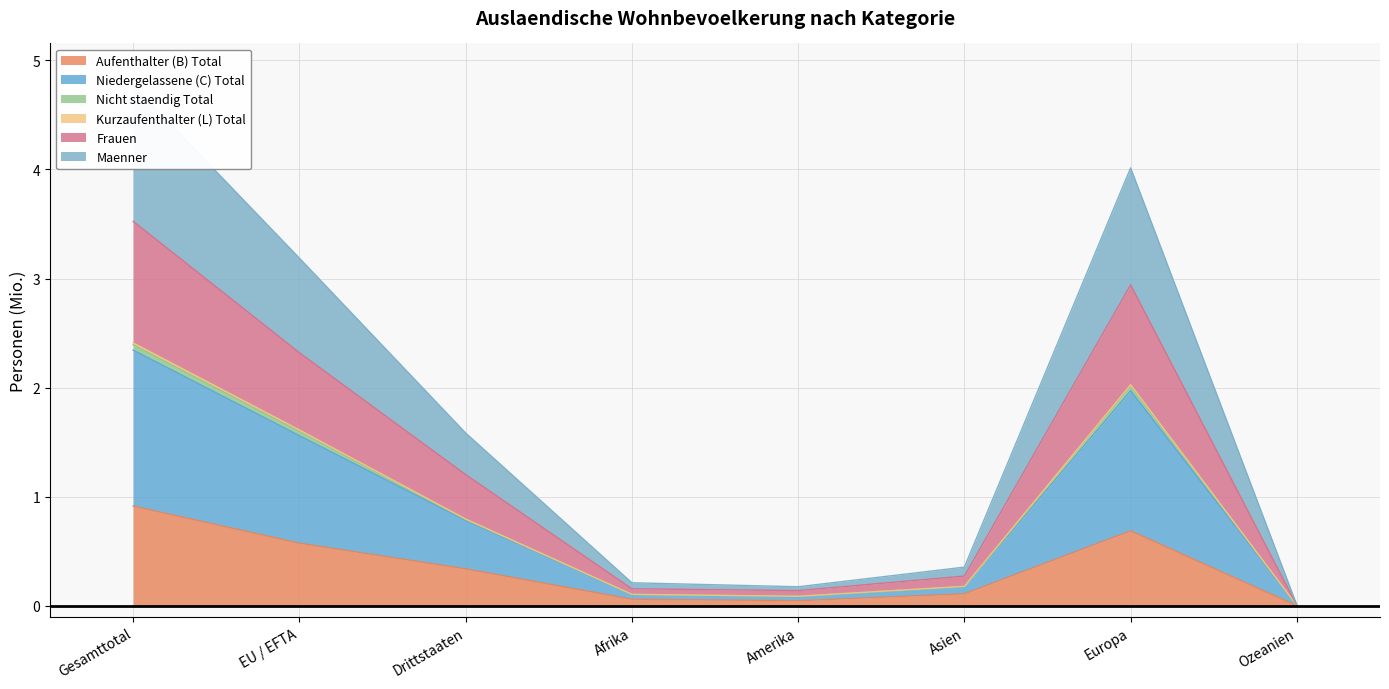

The value of Aufenthalter (B) Total at EU / EFTA is 0.6. True or false?

True